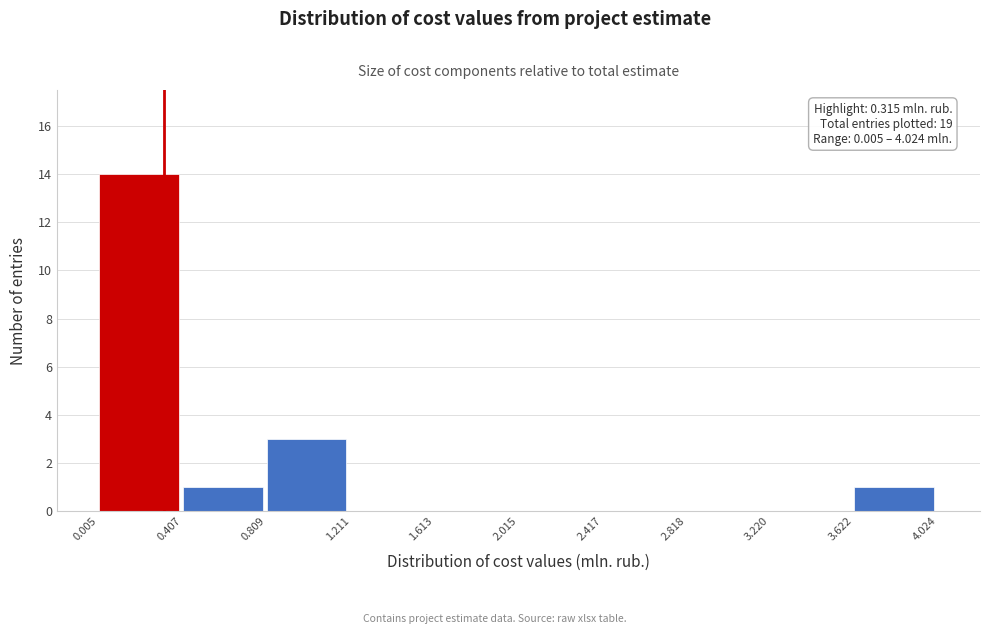

Which range on the x-axis has the tallest bar?

0.005 to 0.407